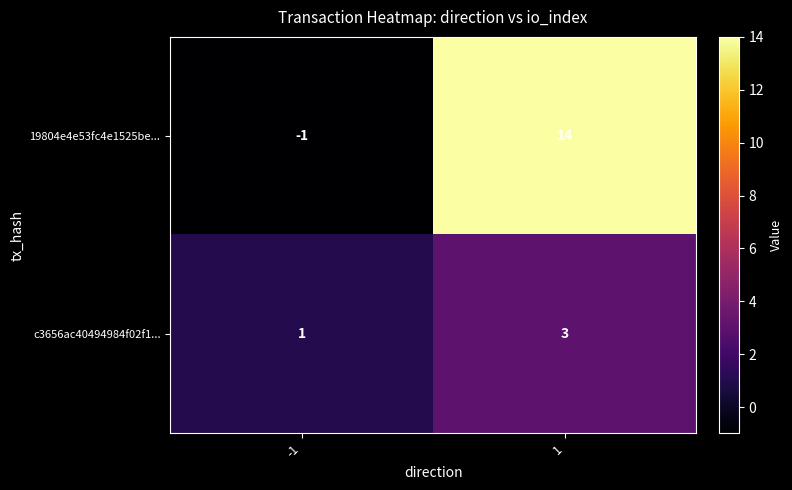

Reading right to left, what are all the values shown in this chart?

19804e4e53fc4e1525be...: 1=14	-1=-1
c3656ac40494984f02f1...: 1=3	-1=1